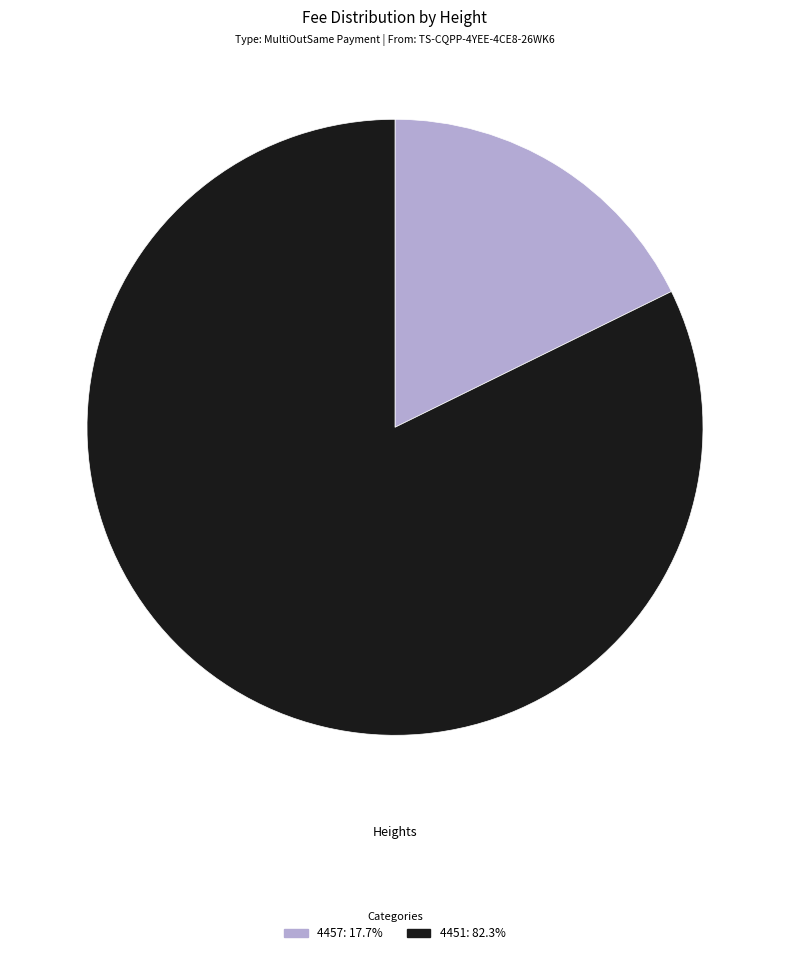

Is 4457: 17.7% the majority of the pie?

No